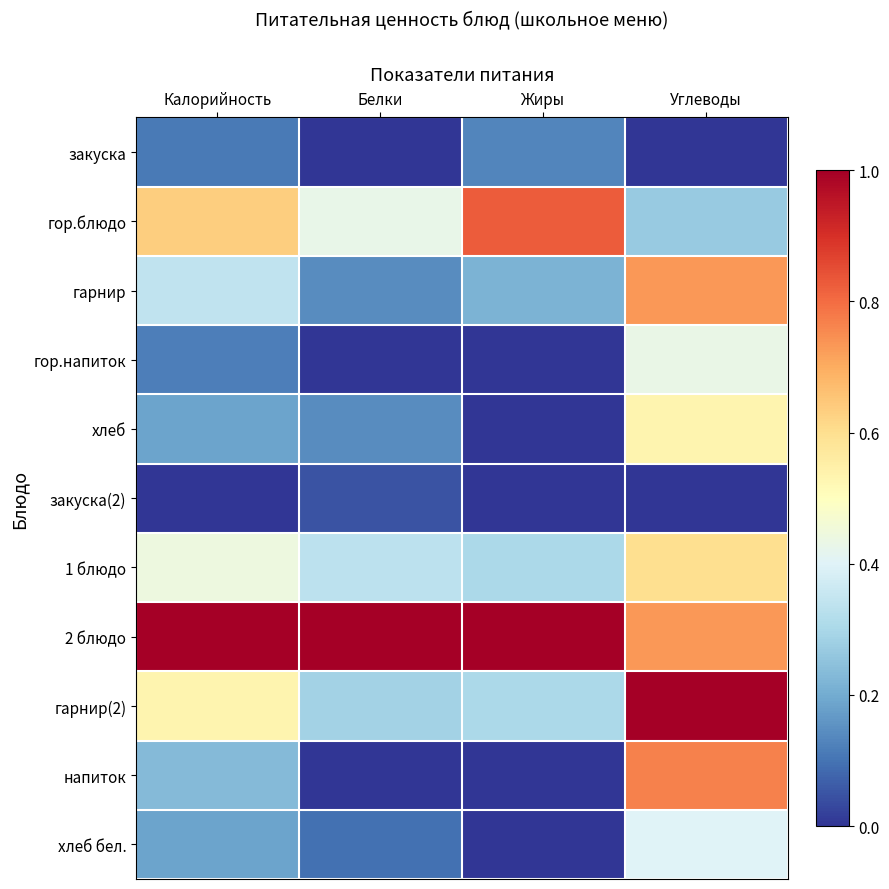

Between Белки and Калорийность, which is larger?

Калорийность